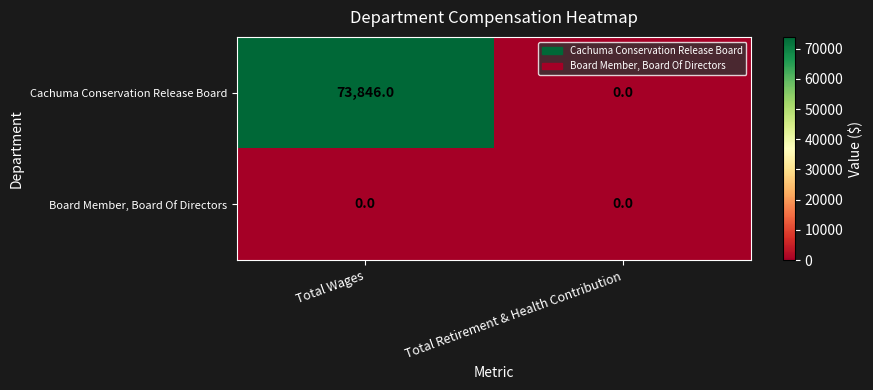

Reading right to left, transcribe all the data shown in this chart.

Cachuma Conservation Release Board: 0	73846
Board Member, Board Of Directors: 0	0